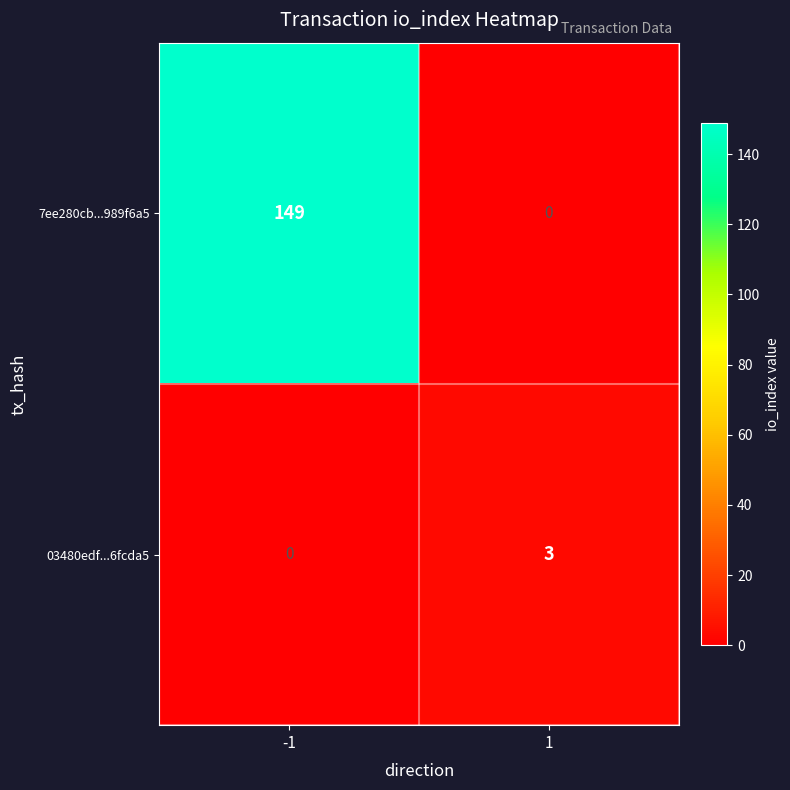

What is the sum of the 03480edf...6fcda5 values at -1 and 1?

3